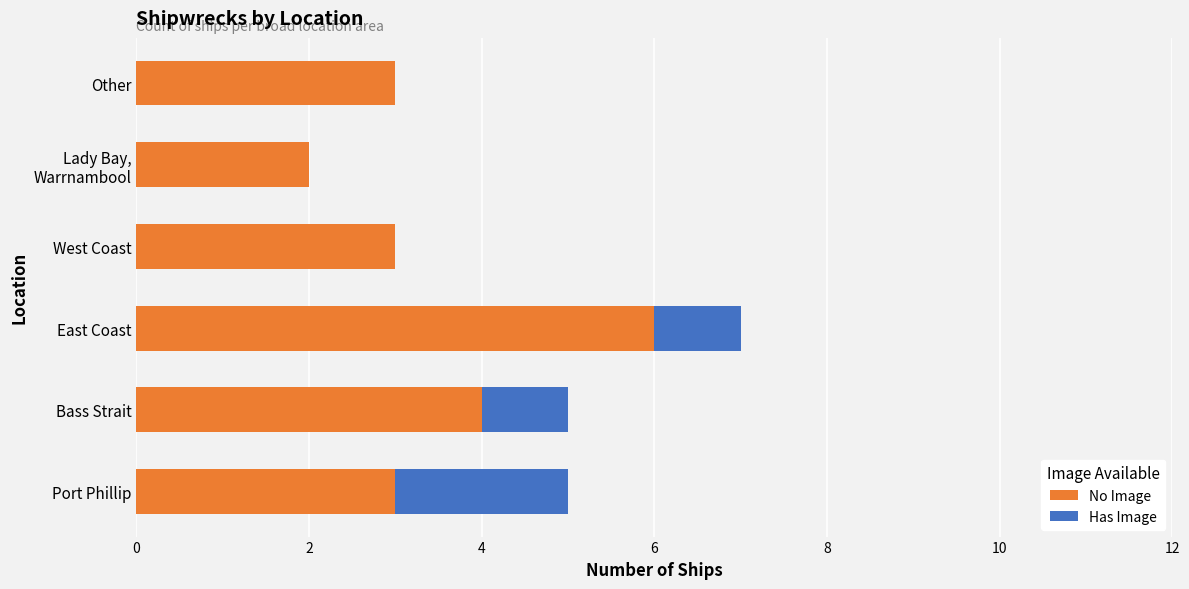

What is the total value across all series at East Coast?

7